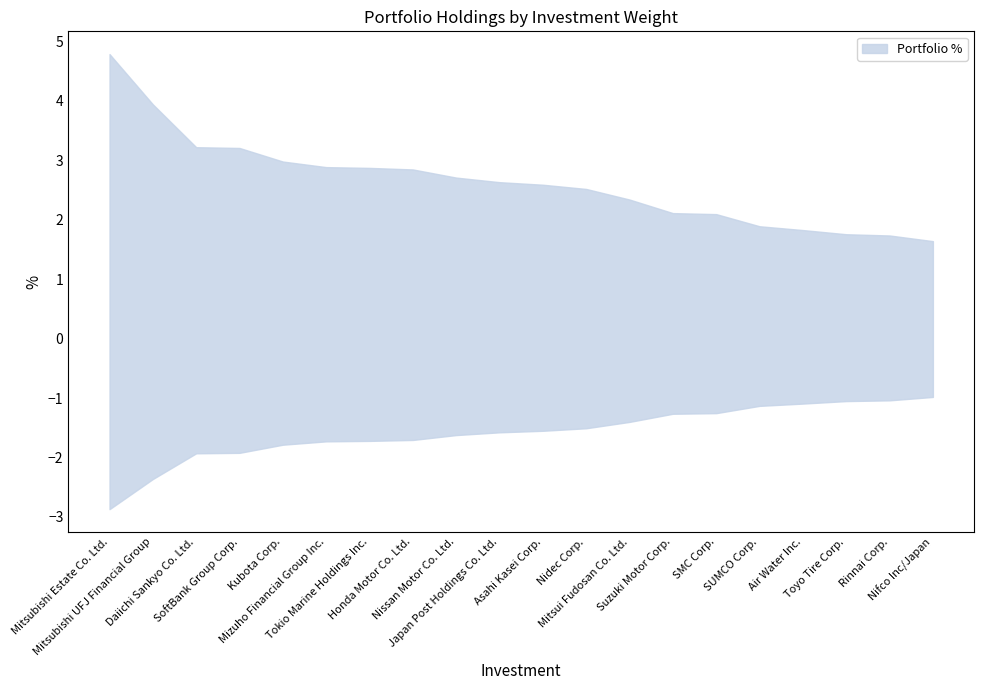

True or false: the data shows 3.3 at Mitsui Fudosan Co. Ltd..

False